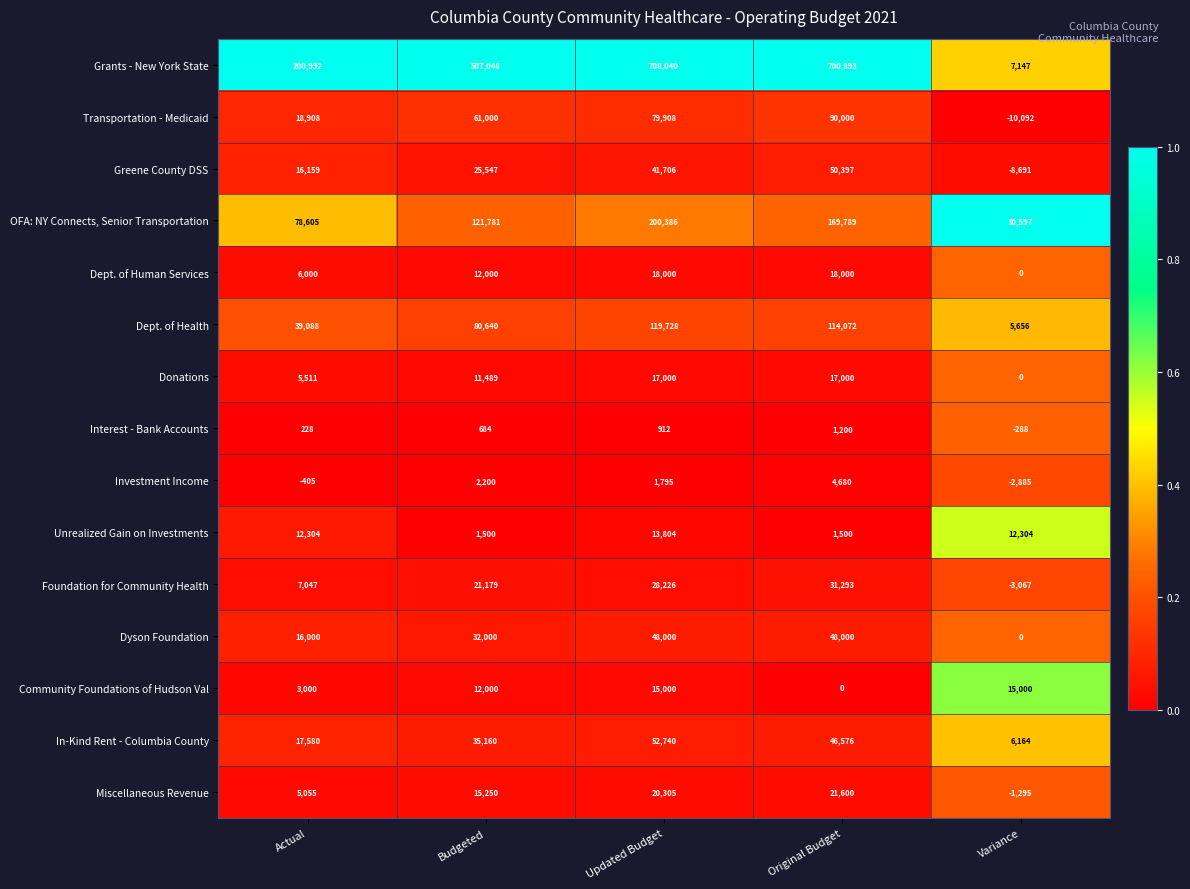

What is the greatest value displayed?

708040